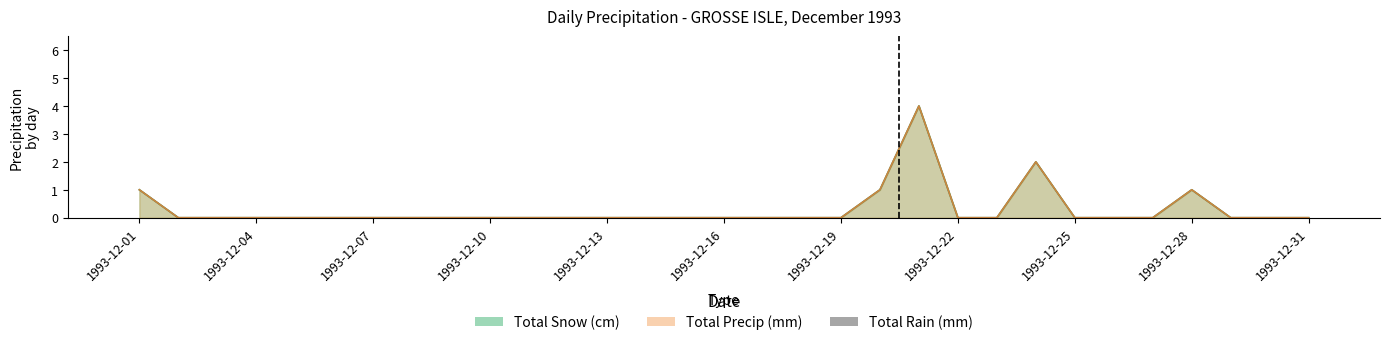

Rank the categories by Total Snow (cm) value from highest to lowest.

21, 24, 01, 20, 28, 02, 03, 04, 05, 06, 07, 08, 09, 10, 11, 12, 13, 14, 15, 16, 17, 18, 19, 22, 23, 25, 26, 27, 29, 30, 31